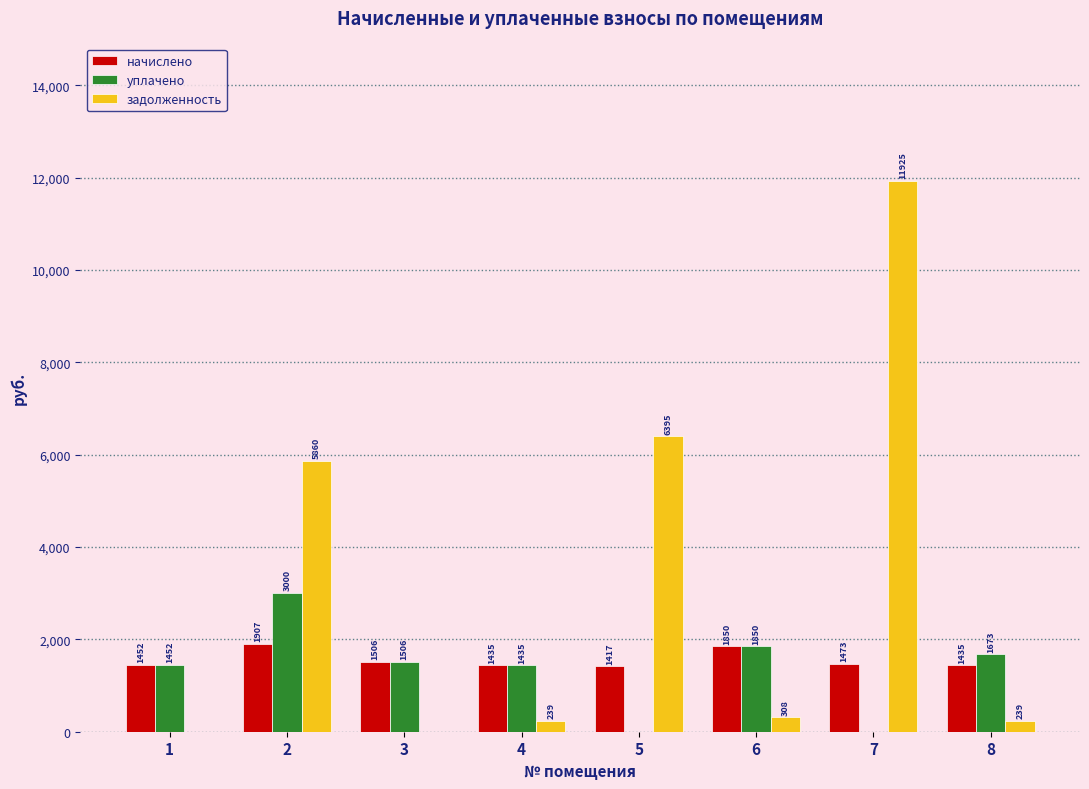

Which series has the largest total across all categories?

задолженность